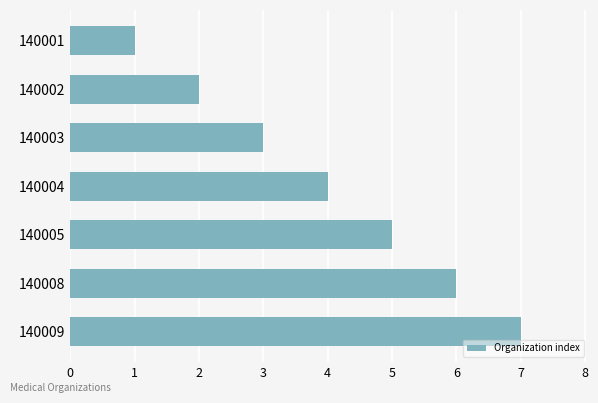

What is the sum of all values?

28